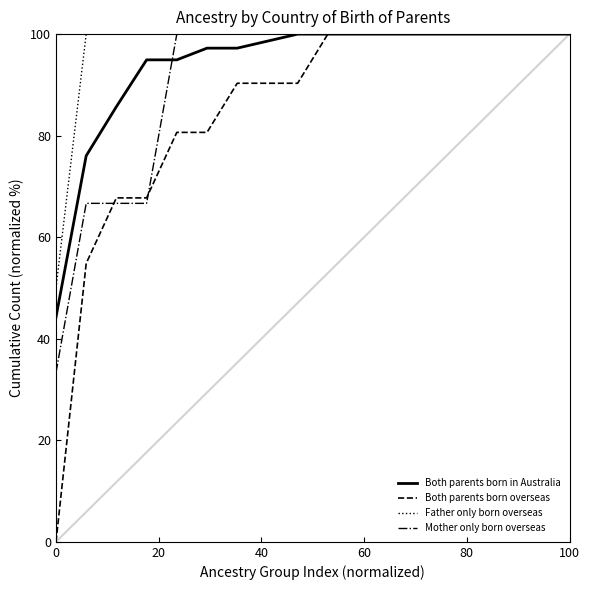

How many lines are shown in the chart?

4